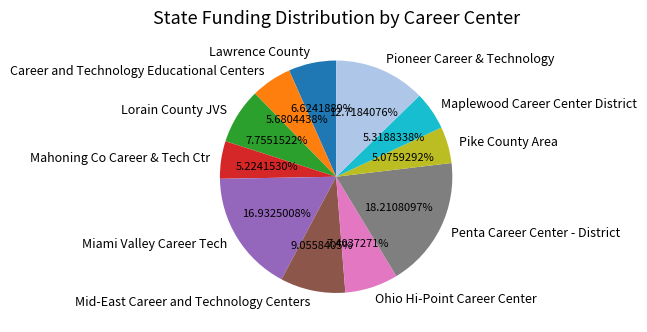

Combined, what portion of the pie is Lorain County JVS and Pioneer Career & Technology?

20.5%